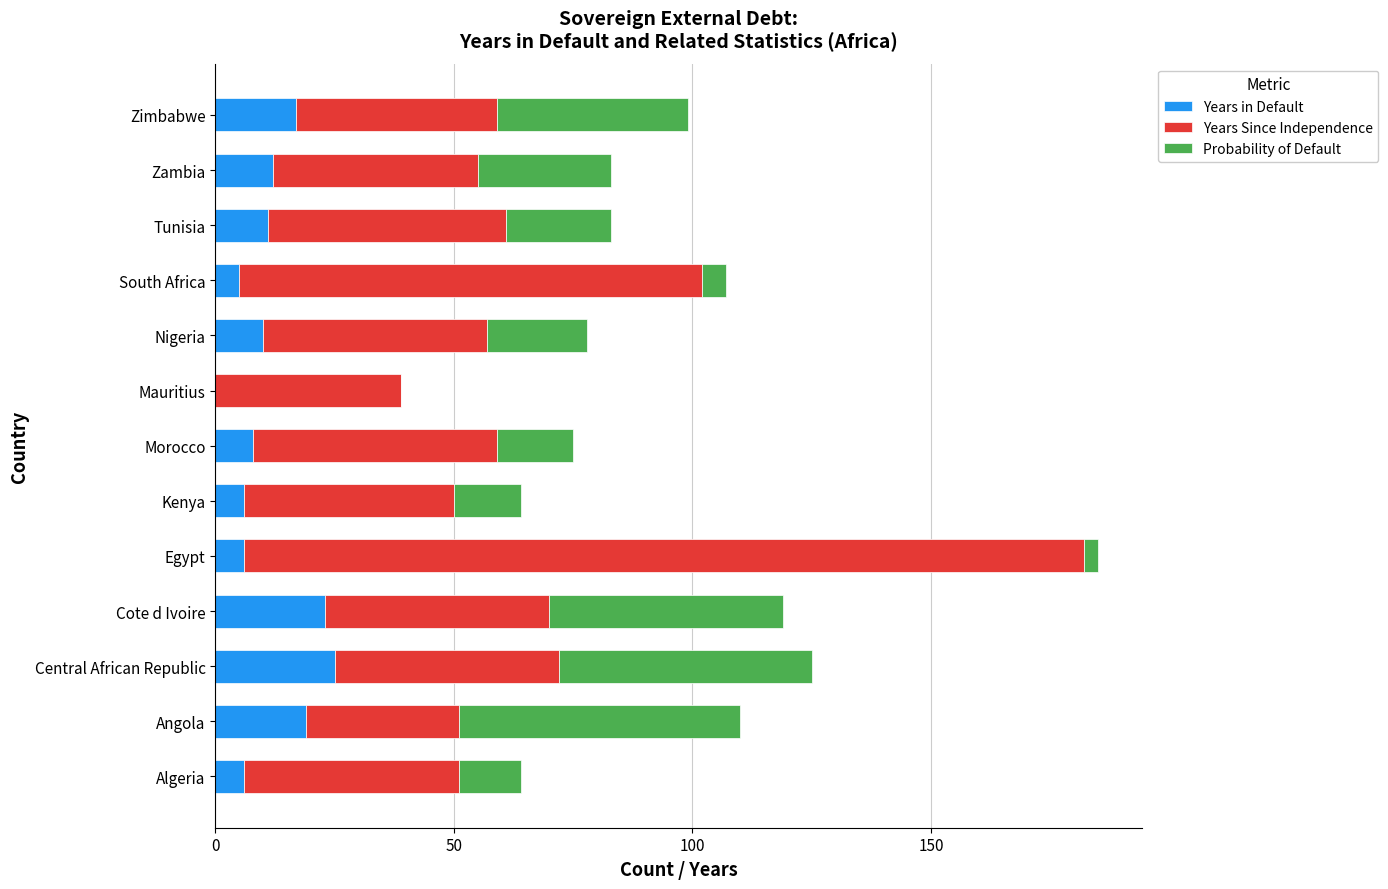

What is the sum of the Years in Default values at Morocco and Nigeria?

18